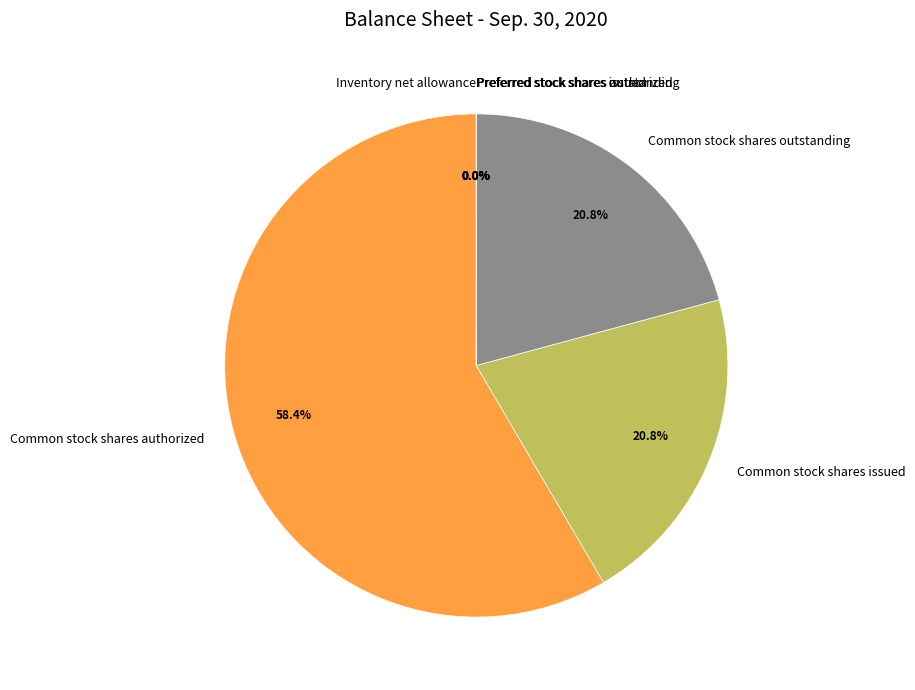

Which slice is the largest?

Common stock shares authorized